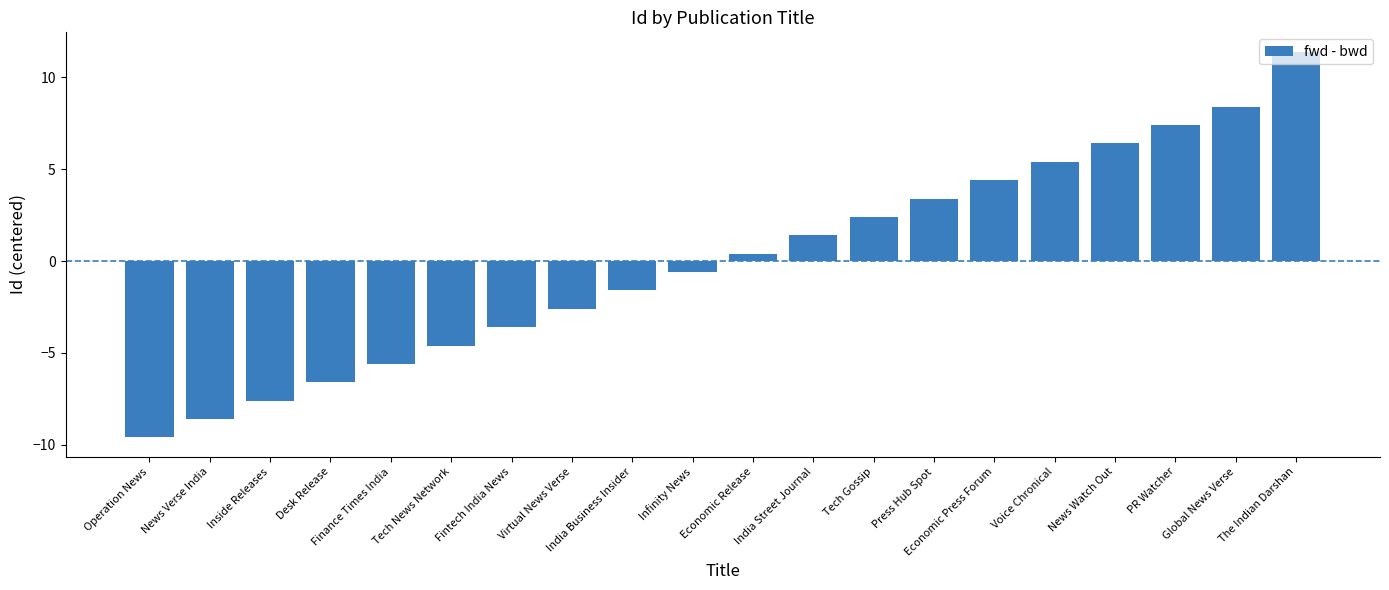

Count the number of data series in this chart.

1